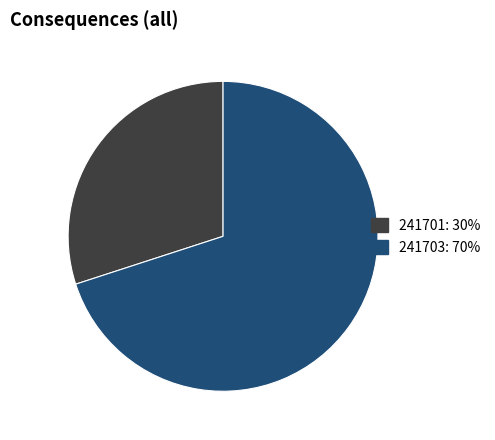

Does 241703 represent more than half of the total?

Yes